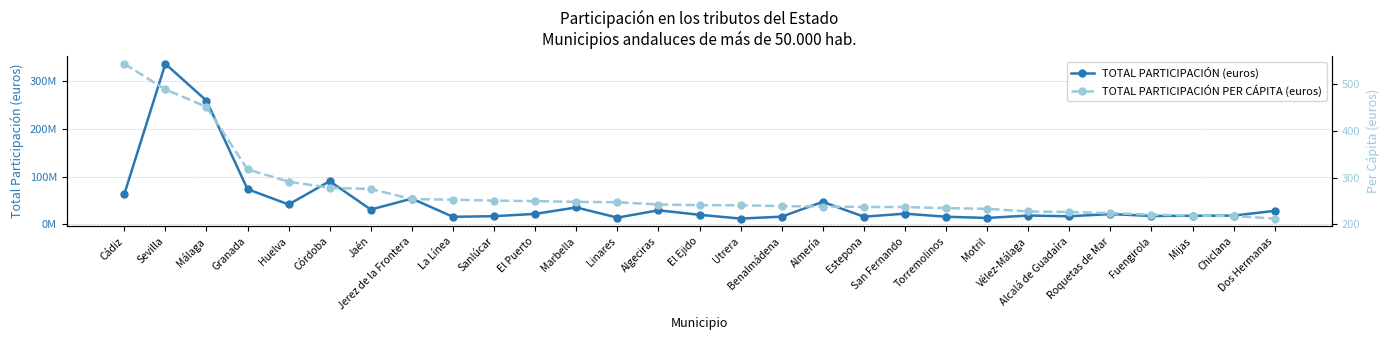

What is the smallest value displayed?

212.6